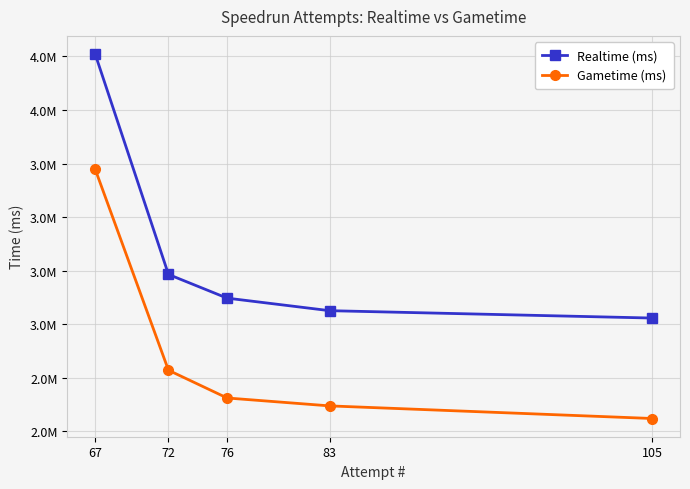

What are all the series names shown in the legend?

Realtime (ms), Gametime (ms)